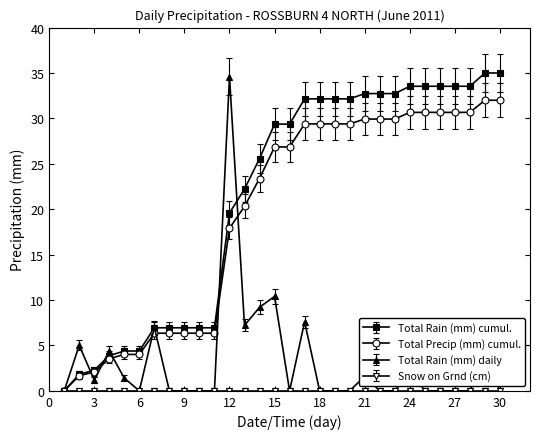

True or false: Total Rain (mm) daily has more than 2 points higher than both neighbors.

True